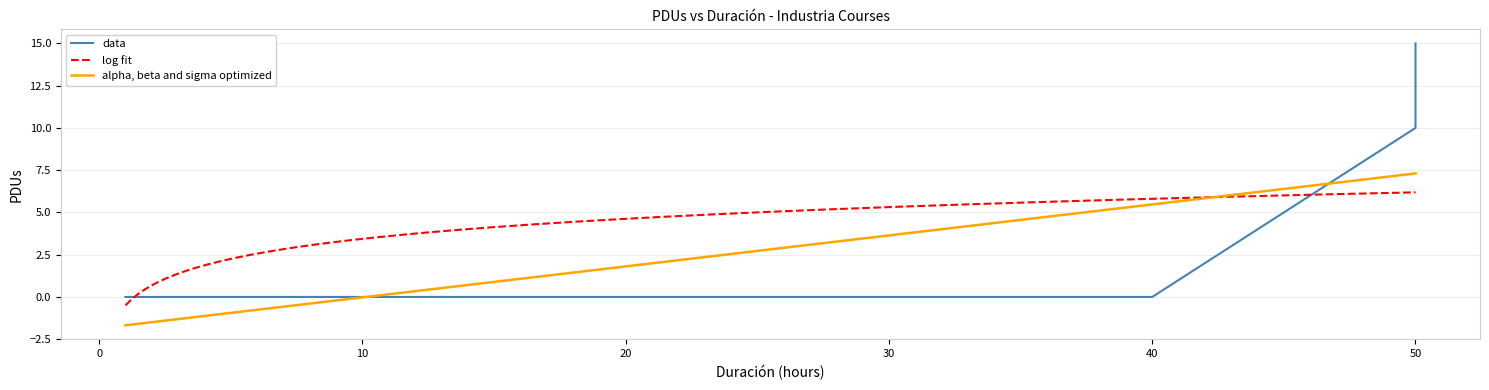

Rank the categories by value from lowest to highest.

1, 1, 40, 40, 40, 50, 50, 50